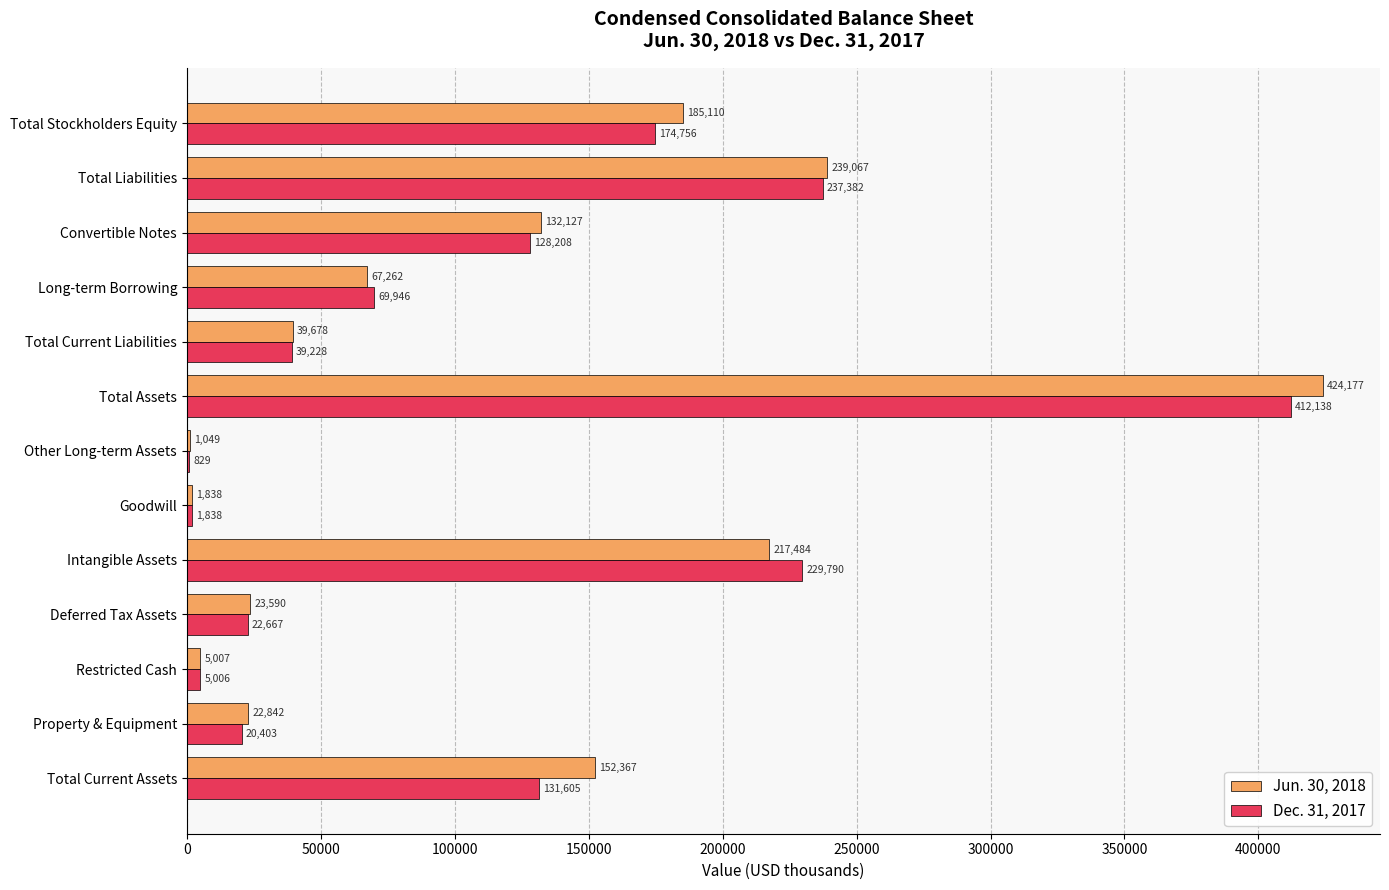

Which category has the highest value in the Dec. 31, 2017 series?

Total Assets